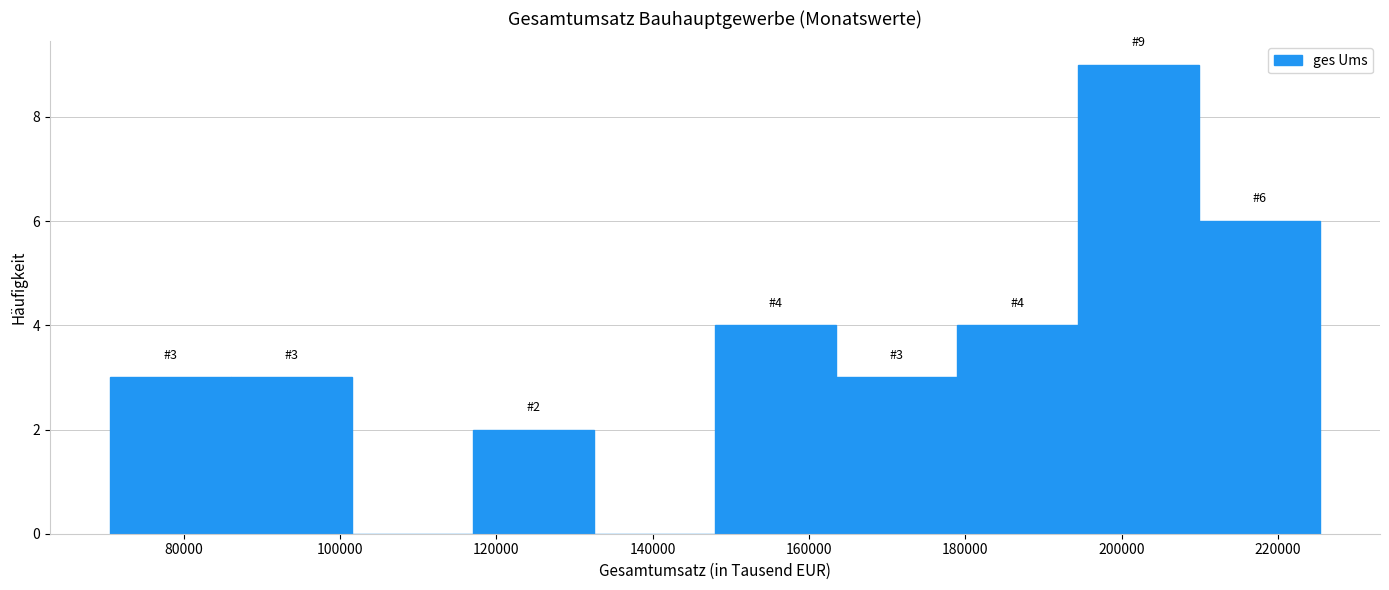

Over which range of the x-axis is the bar tallest?

194000 to 210000